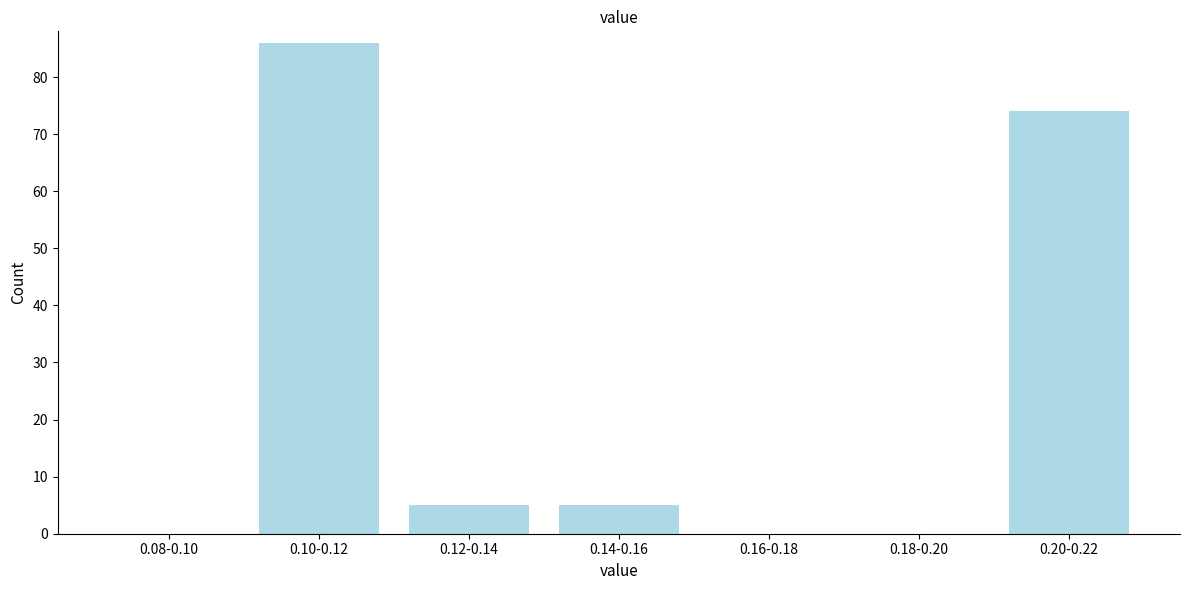

Reading left to right, extract all data points from this chart.

0.08-0.10=0	0.10-0.12=86	0.12-0.14=5	0.14-0.16=5	0.16-0.18=0	0.18-0.20=0	0.20-0.22=74